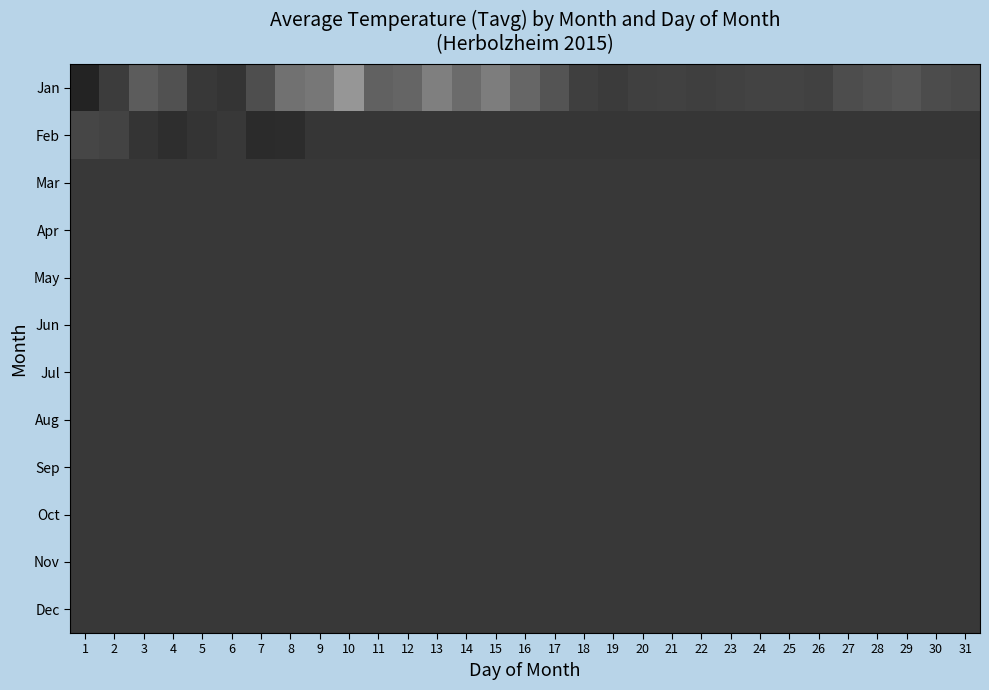

Reading left to right, what are all the values shown in this chart?

Jan: 1=-3.0	2=0.7	3=5.2	4=3.6	5=0.2	6=-0.3	7=3.1	8=8.2	9=9.0	10=13.4	11=5.8	12=6.4	13=10.2	14=7.3	15=9.9	16=6.6	17=4.0	18=1.1	19=0.5	20=1.2	21=1.5	22=1.1	23=1.4	24=1.6	25=1.6	26=1.3	27=3.1	28=3.7	29=4.1	30=2.8	31=2.4
Feb: 1=2.0	2=1.5	3=-0.4	4=-1.4	5=-0.4	6=0.0	7=-1.8	8=-1.6	9=-0.3	10=-0.3	11=-0.3	12=-0.3	13=-0.3	14=-0.3	15=-0.3	16=-0.3	17=-0.3	18=-0.3	19=-0.3	20=-0.3	21=-0.3	22=-0.3	23=-0.3	24=-0.3	25=-0.3	26=-0.3	27=-0.3	28=-0.3	29=-0.3	30=-0.3	31=-0.3
Mar: 1=0.0	2=0.0	3=0.0	4=0.0	5=0.0	6=0.0	7=0.0	8=0.0	9=0.0	10=0.0	11=0.0	12=0.0	13=0.0	14=0.0	15=0.0	16=0.0	17=0.0	18=0.0	19=0.0	20=0.0	21=0.0	22=0.0	23=0.0	24=0.0	25=0.0	26=0.0	27=0.0	28=0.0	29=0.0	30=0.0	31=0.0
Apr: 1=0.0	2=0.0	3=0.0	4=0.0	5=0.0	6=0.0	7=0.0	8=0.0	9=0.0	10=0.0	11=0.0	12=0.0	13=0.0	14=0.0	15=0.0	16=0.0	17=0.0	18=0.0	19=0.0	20=0.0	21=0.0	22=0.0	23=0.0	24=0.0	25=0.0	26=0.0	27=0.0	28=0.0	29=0.0	30=0.0	31=0.0
May: 1=0.0	2=0.0	3=0.0	4=0.0	5=0.0	6=0.0	7=0.0	8=0.0	9=0.0	10=0.0	11=0.0	12=0.0	13=0.0	14=0.0	15=0.0	16=0.0	17=0.0	18=0.0	19=0.0	20=0.0	21=0.0	22=0.0	23=0.0	24=0.0	25=0.0	26=0.0	27=0.0	28=0.0	29=0.0	30=0.0	31=0.0
Jun: 1=0.0	2=0.0	3=0.0	4=0.0	5=0.0	6=0.0	7=0.0	8=0.0	9=0.0	10=0.0	11=0.0	12=0.0	13=0.0	14=0.0	15=0.0	16=0.0	17=0.0	18=0.0	19=0.0	20=0.0	21=0.0	22=0.0	23=0.0	24=0.0	25=0.0	26=0.0	27=0.0	28=0.0	29=0.0	30=0.0	31=0.0
Jul: 1=0.0	2=0.0	3=0.0	4=0.0	5=0.0	6=0.0	7=0.0	8=0.0	9=0.0	10=0.0	11=0.0	12=0.0	13=0.0	14=0.0	15=0.0	16=0.0	17=0.0	18=0.0	19=0.0	20=0.0	21=0.0	22=0.0	23=0.0	24=0.0	25=0.0	26=0.0	27=0.0	28=0.0	29=0.0	30=0.0	31=0.0
Aug: 1=0.0	2=0.0	3=0.0	4=0.0	5=0.0	6=0.0	7=0.0	8=0.0	9=0.0	10=0.0	11=0.0	12=0.0	13=0.0	14=0.0	15=0.0	16=0.0	17=0.0	18=0.0	19=0.0	20=0.0	21=0.0	22=0.0	23=0.0	24=0.0	25=0.0	26=0.0	27=0.0	28=0.0	29=0.0	30=0.0	31=0.0
Sep: 1=0.0	2=0.0	3=0.0	4=0.0	5=0.0	6=0.0	7=0.0	8=0.0	9=0.0	10=0.0	11=0.0	12=0.0	13=0.0	14=0.0	15=0.0	16=0.0	17=0.0	18=0.0	19=0.0	20=0.0	21=0.0	22=0.0	23=0.0	24=0.0	25=0.0	26=0.0	27=0.0	28=0.0	29=0.0	30=0.0	31=0.0
Oct: 1=0.0	2=0.0	3=0.0	4=0.0	5=0.0	6=0.0	7=0.0	8=0.0	9=0.0	10=0.0	11=0.0	12=0.0	13=0.0	14=0.0	15=0.0	16=0.0	17=0.0	18=0.0	19=0.0	20=0.0	21=0.0	22=0.0	23=0.0	24=0.0	25=0.0	26=0.0	27=0.0	28=0.0	29=0.0	30=0.0	31=0.0
Nov: 1=0.0	2=0.0	3=0.0	4=0.0	5=0.0	6=0.0	7=0.0	8=0.0	9=0.0	10=0.0	11=0.0	12=0.0	13=0.0	14=0.0	15=0.0	16=0.0	17=0.0	18=0.0	19=0.0	20=0.0	21=0.0	22=0.0	23=0.0	24=0.0	25=0.0	26=0.0	27=0.0	28=0.0	29=0.0	30=0.0	31=0.0
Dec: 1=0.0	2=0.0	3=0.0	4=0.0	5=0.0	6=0.0	7=0.0	8=0.0	9=0.0	10=0.0	11=0.0	12=0.0	13=0.0	14=0.0	15=0.0	16=0.0	17=0.0	18=0.0	19=0.0	20=0.0	21=0.0	22=0.0	23=0.0	24=0.0	25=0.0	26=0.0	27=0.0	28=0.0	29=0.0	30=0.0	31=0.0